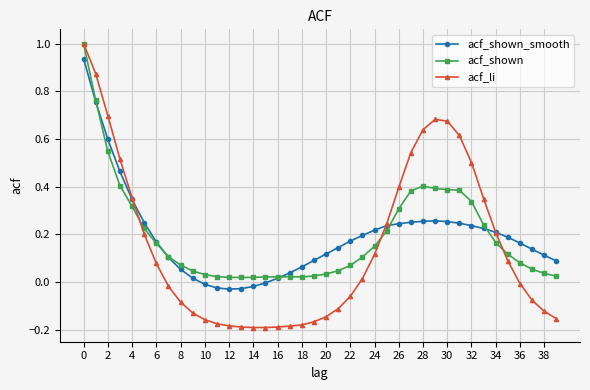

Which series has the largest range (max minus min)?

acf_li